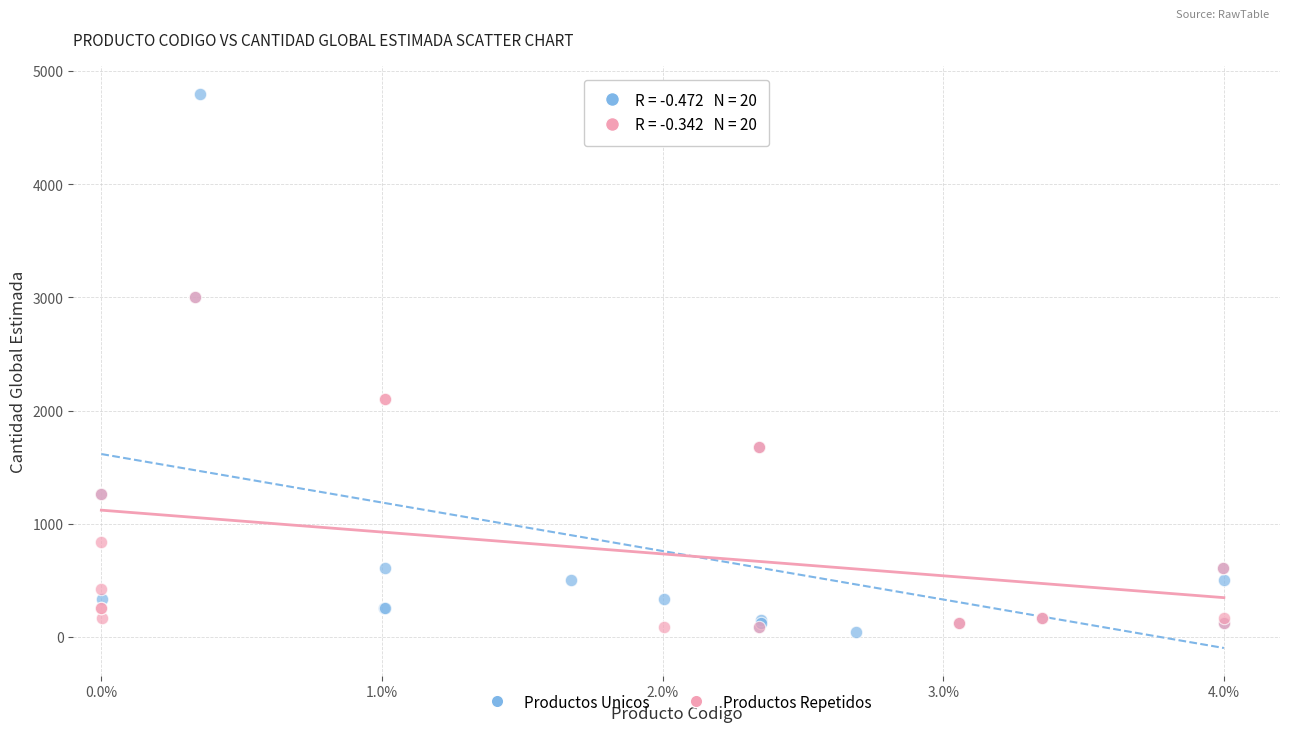

Which series has the largest Y range (max minus min)?

Productos Unicos